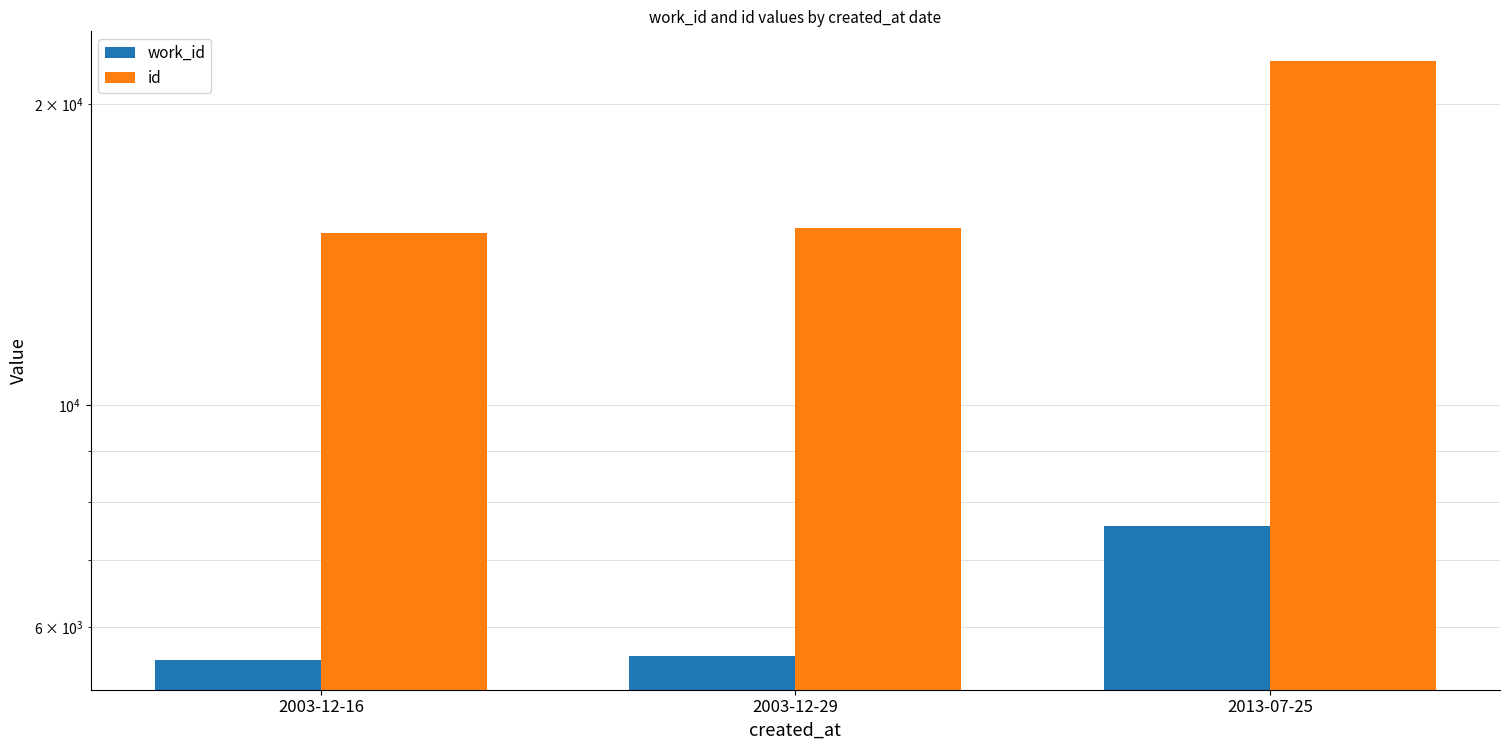

At which category is the sum across all series the highest?

2013-07-25